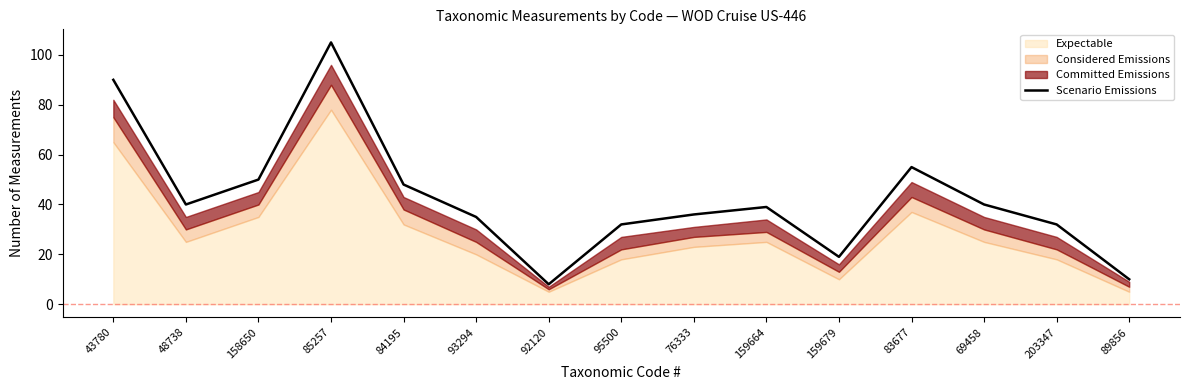

What is the change in value from 158650 to 69458?

-10